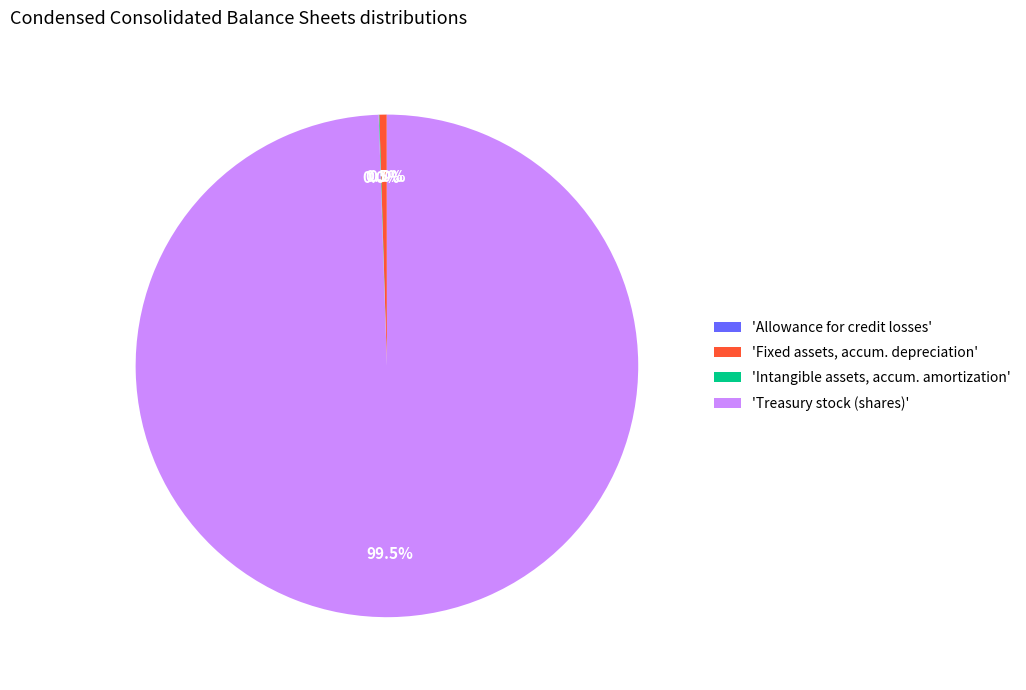

Is there any slice that represents more than half of the pie?

Yes